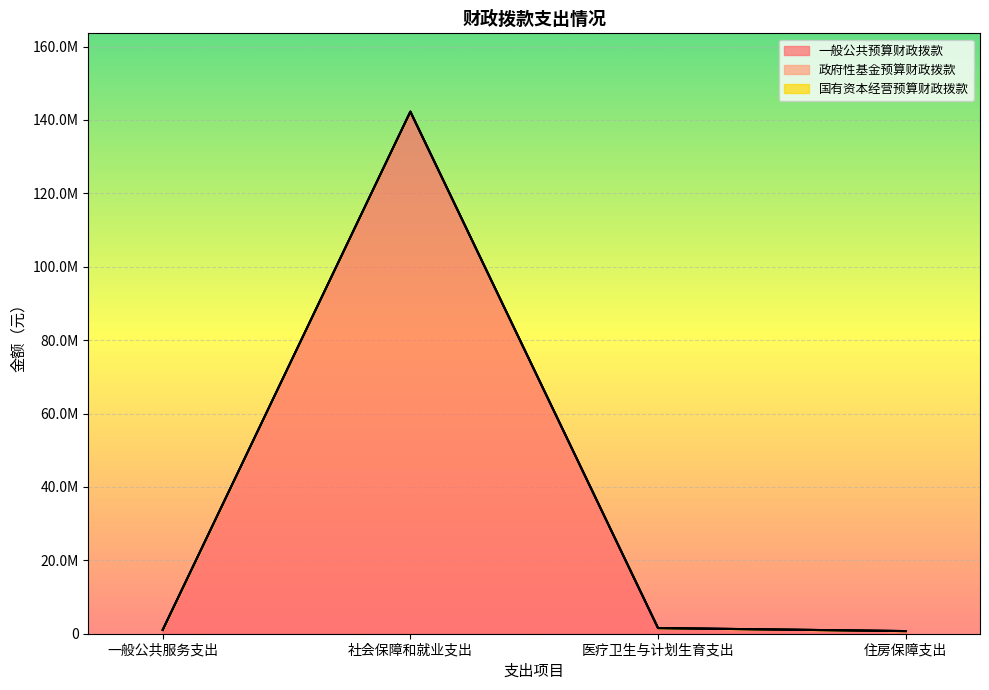

How many lines are shown in the chart?

3